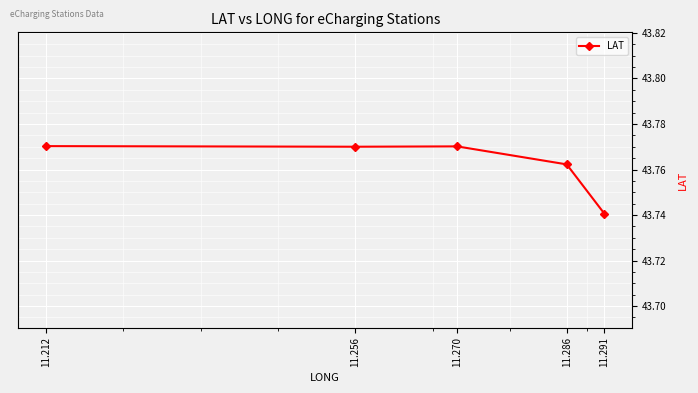

Which has a higher value, 11.291 or 11.286?

11.286